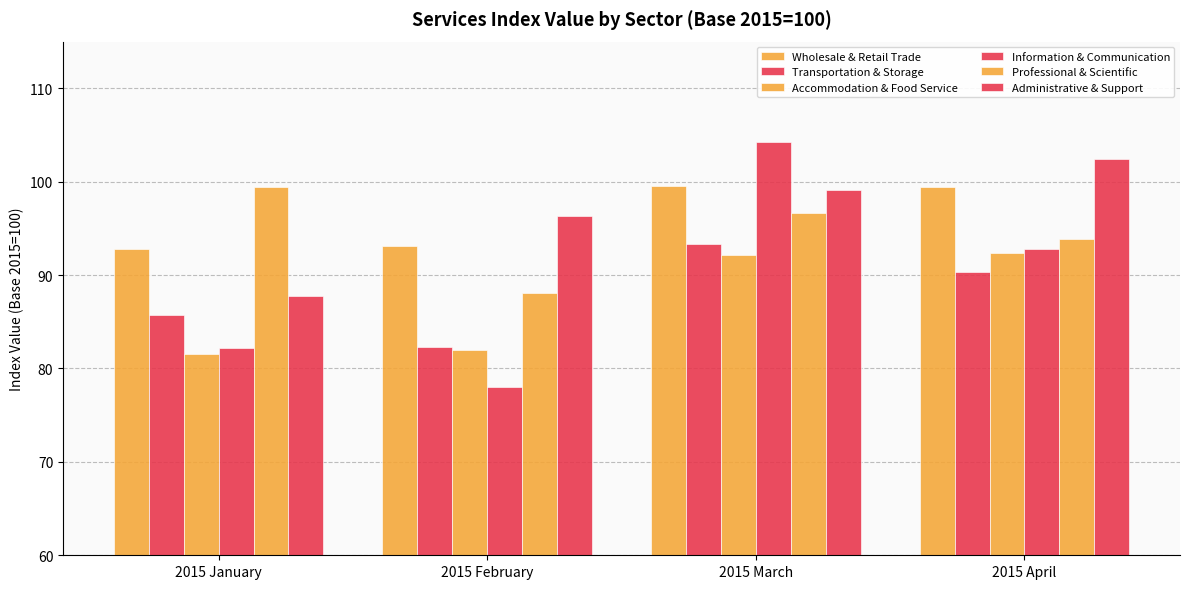

Which has a higher value, 2015 March or 2015 April?

2015 March